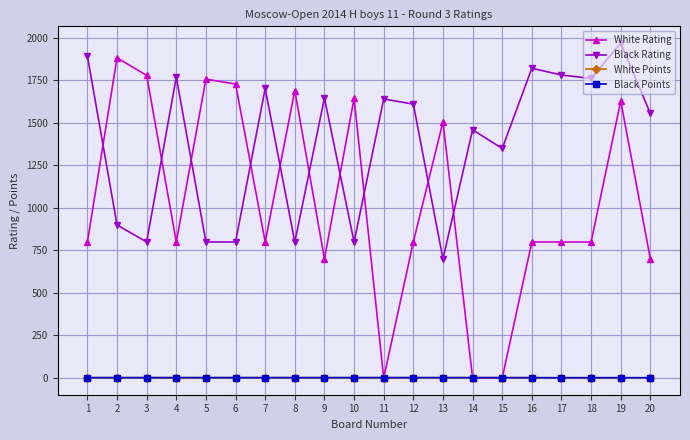

Between 11 and 16, which series saw the biggest shift?

White Rating